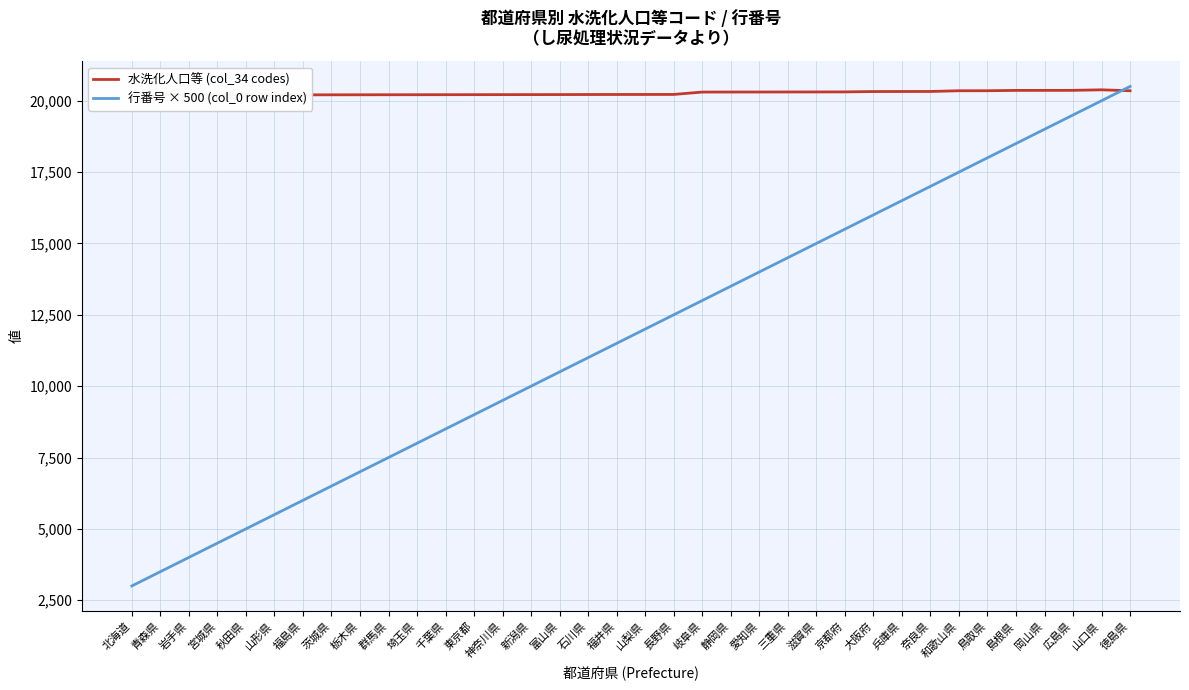

At which label is 行番号 × 500 (col_0 row index) closest to 11750?

福井県